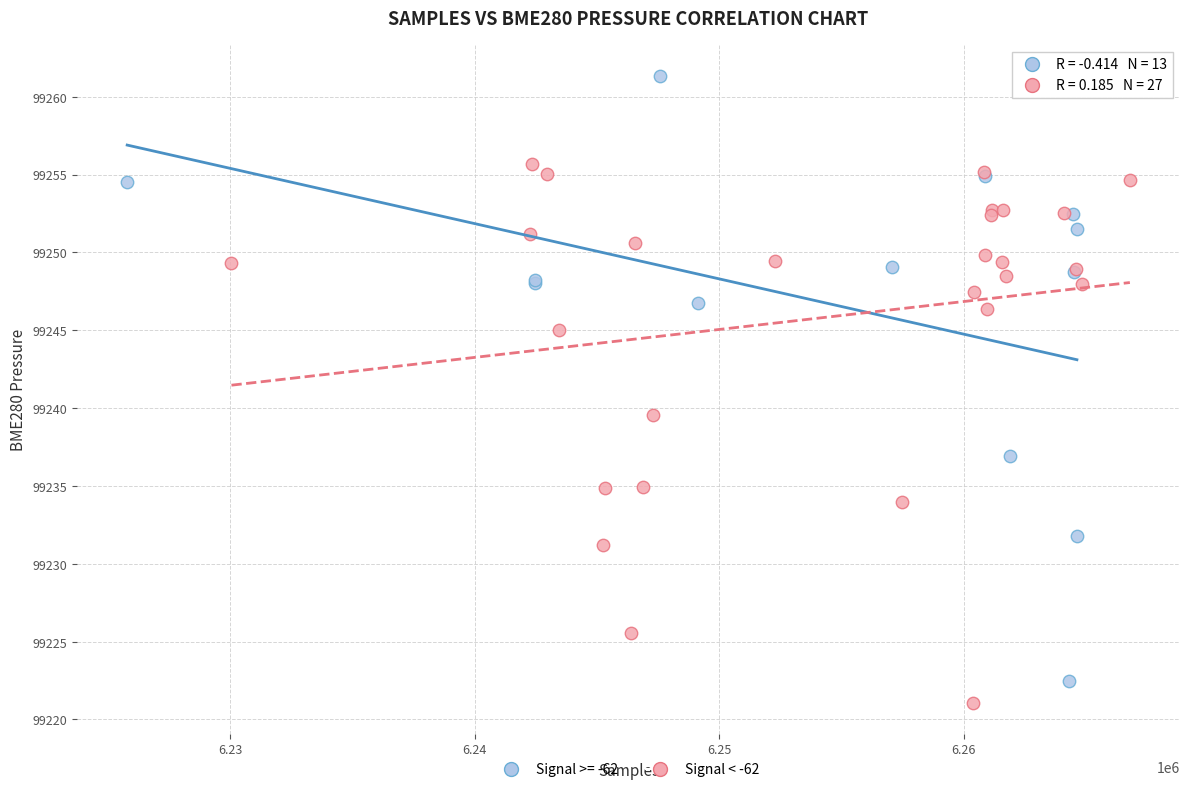

Which series contains the highest Y value?

Signal >= -62